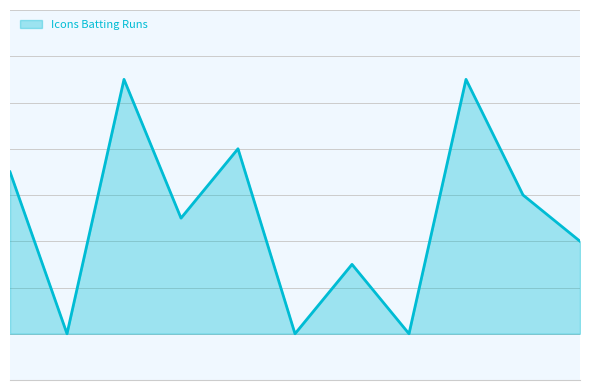

Reading right to left, extract all data points from this chart.

Yashaswi Rao=4	Viraj Mane=6	Sridhar Dhodda=11	Sreekanth Saseendran=0	Prashant Patel=3	Prabhat Dwivedi=0	Parag Purohit=8	Jalpendra Patel=5	Gaurav Agrawal=11	Ashok Singh=0	Anand Nithianandam=7